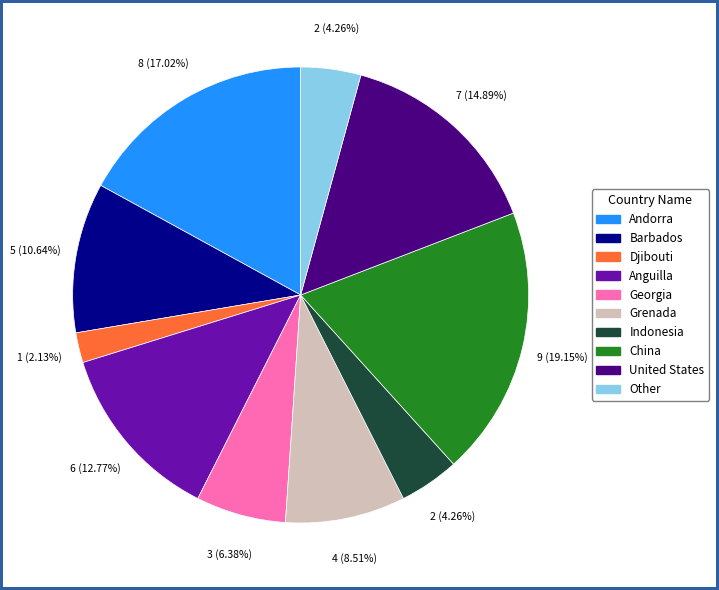

Combined, do Indonesia and Djibouti account for over 50%?

No